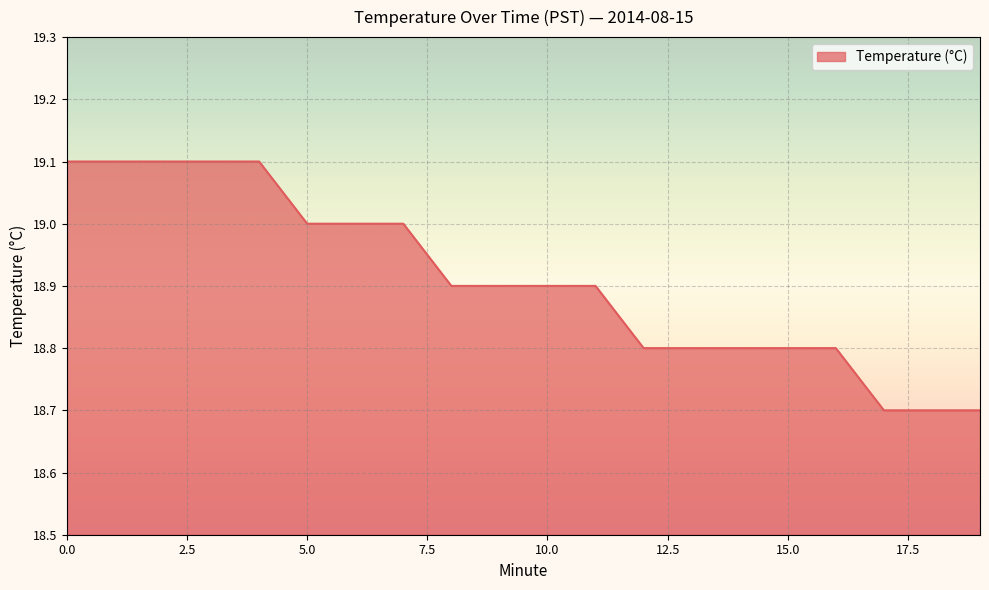

What is the difference between the maximum and minimum values?

0.4